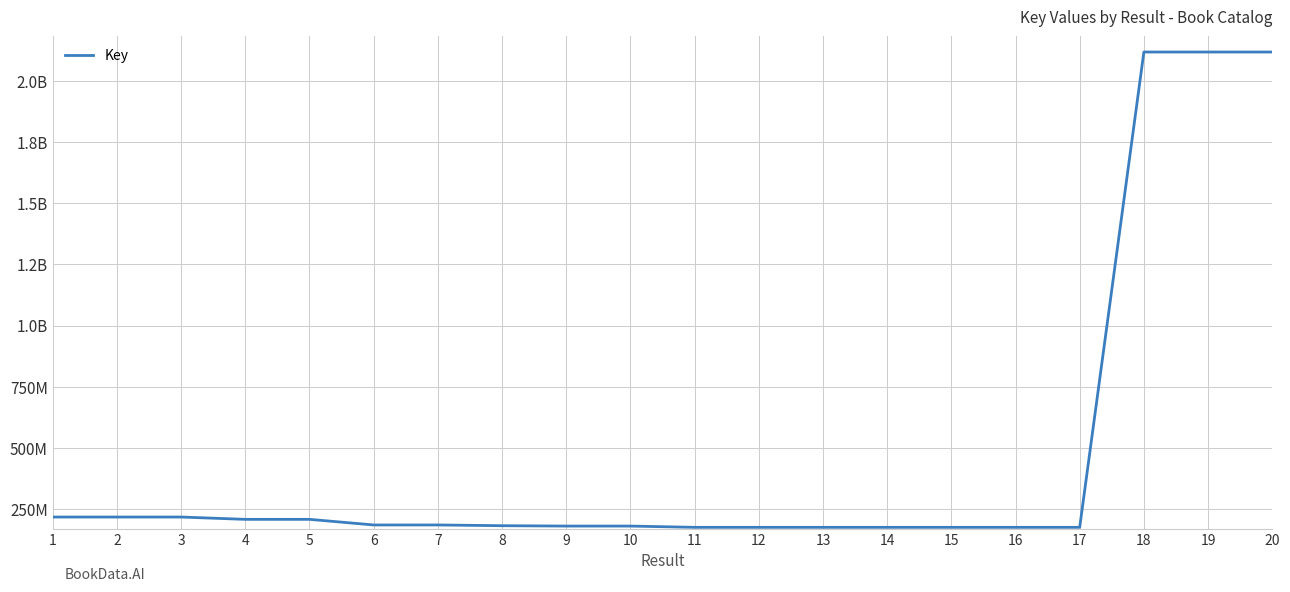

Does the chart display data point markers on the line(s)?

No